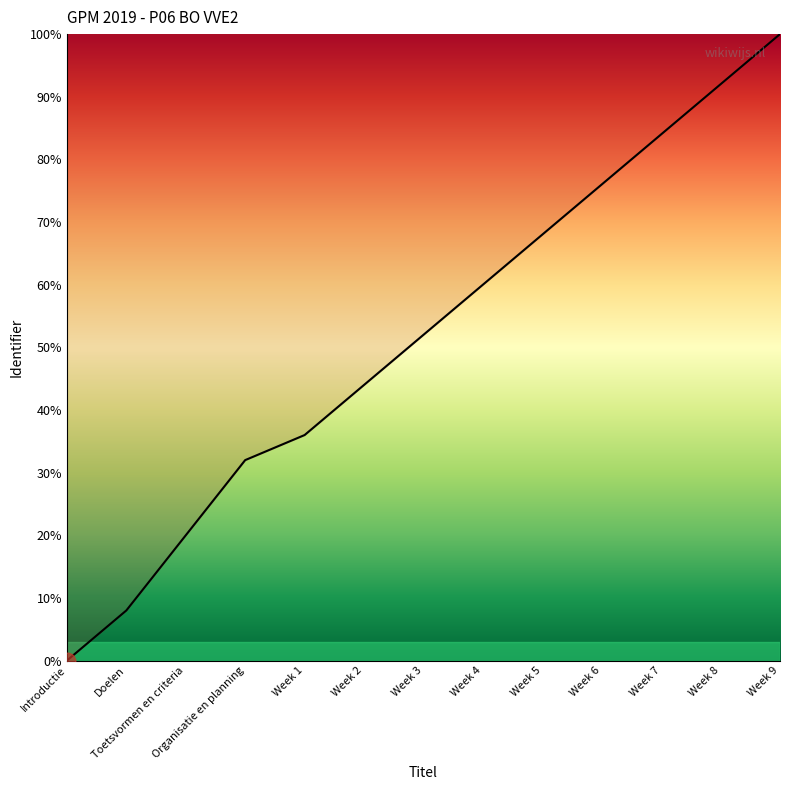

What position from the left is Week 2?

6